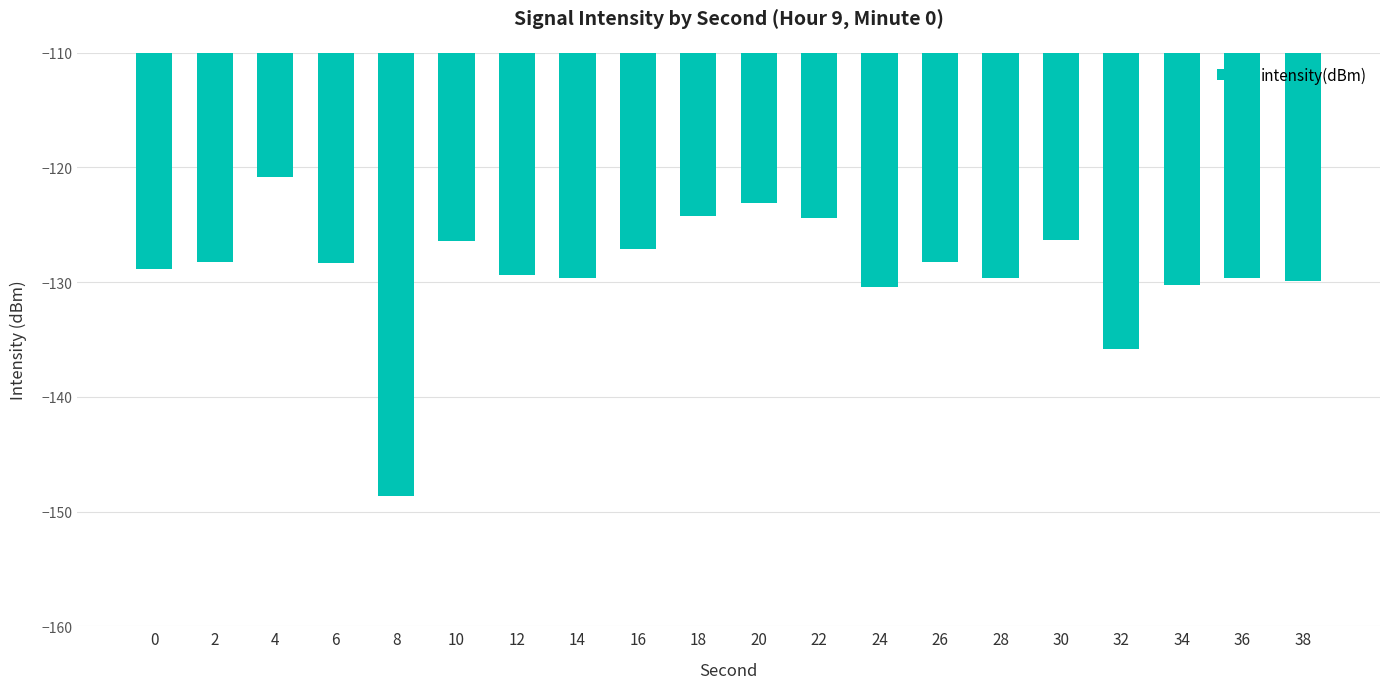

How many bars are there in total?

20